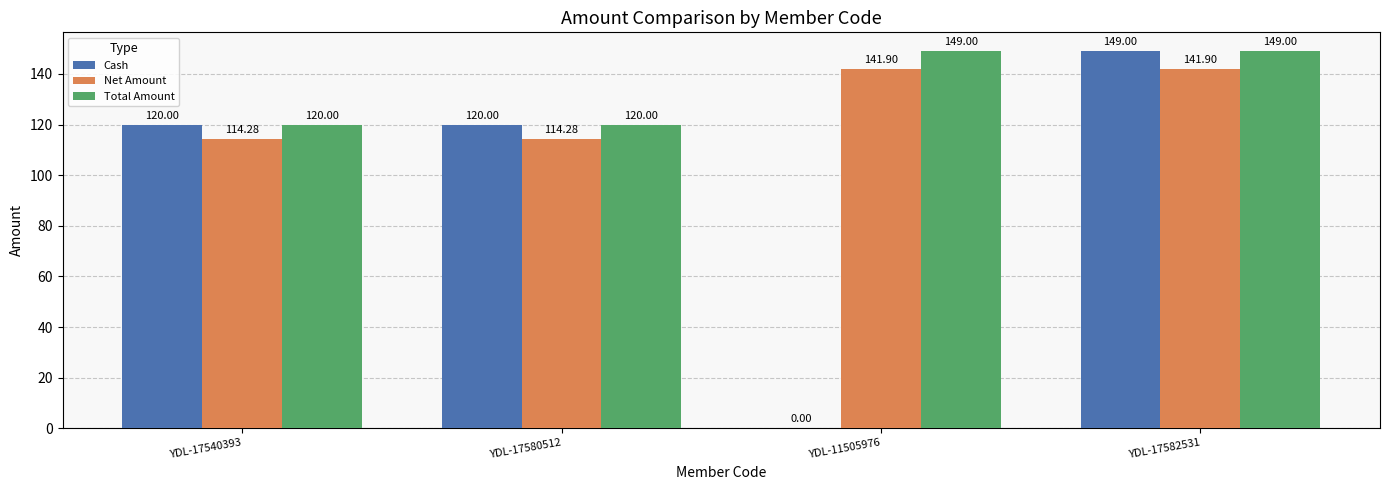

Reading left to right, transcribe all the data shown in this chart.

Cash: 120.0	120.0	0.0	149.0
Net Amount: 114.3	114.3	141.9	141.9
Total Amount: 120.0	120.0	149.0	149.0